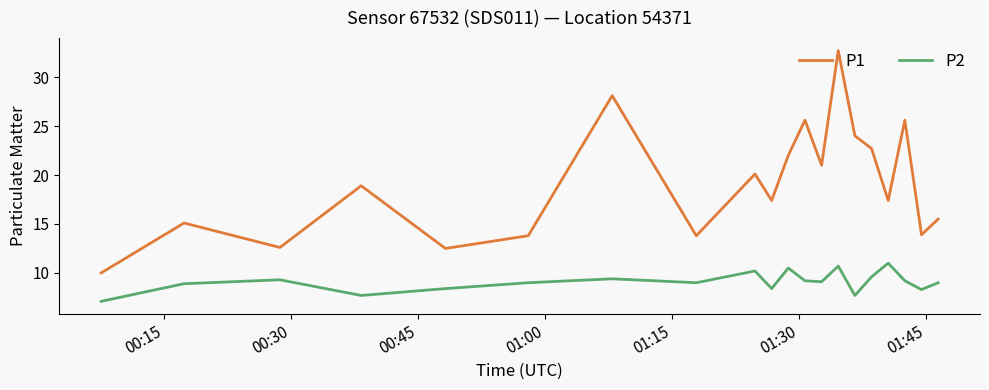

True or false: P1 and P2 cross at least once.

False